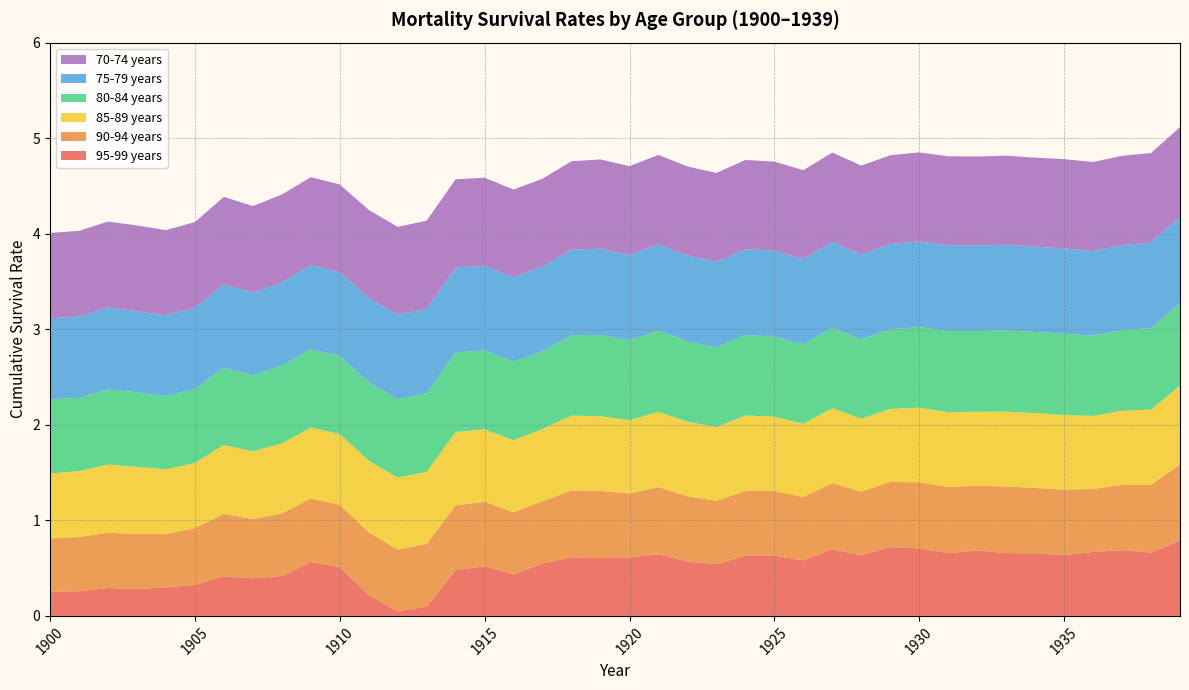

What is the highest value of the 95-99 years series?

0.8